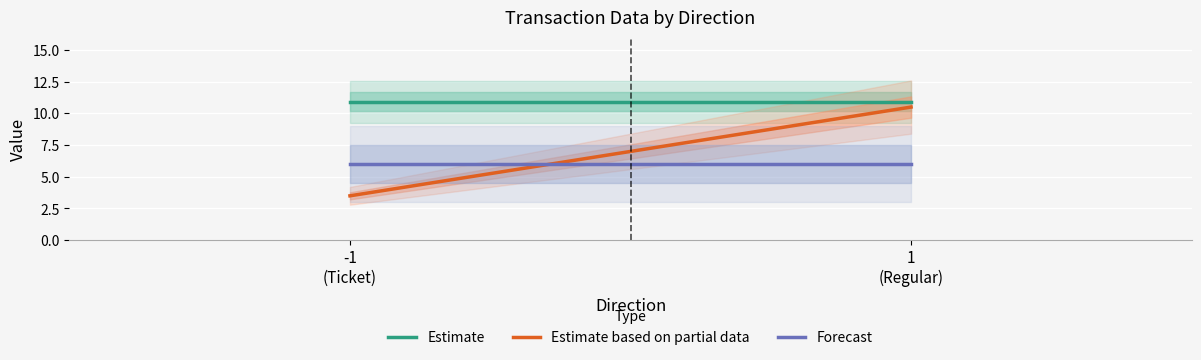

How many series are shown in this chart?

3